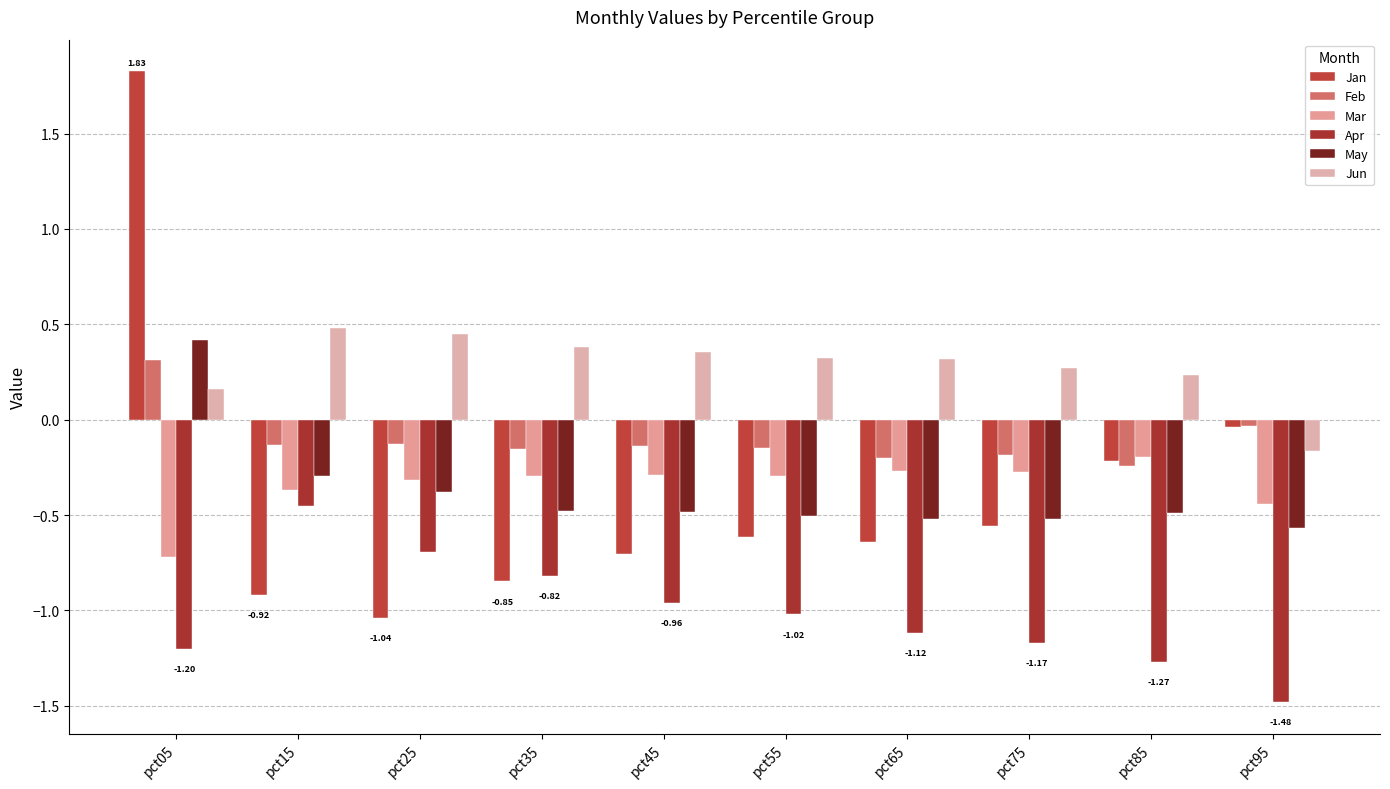

Rank the categories by Feb value from lowest to highest.

pct85, pct65, pct75, pct35, pct55, pct45, pct15, pct25, pct95, pct05